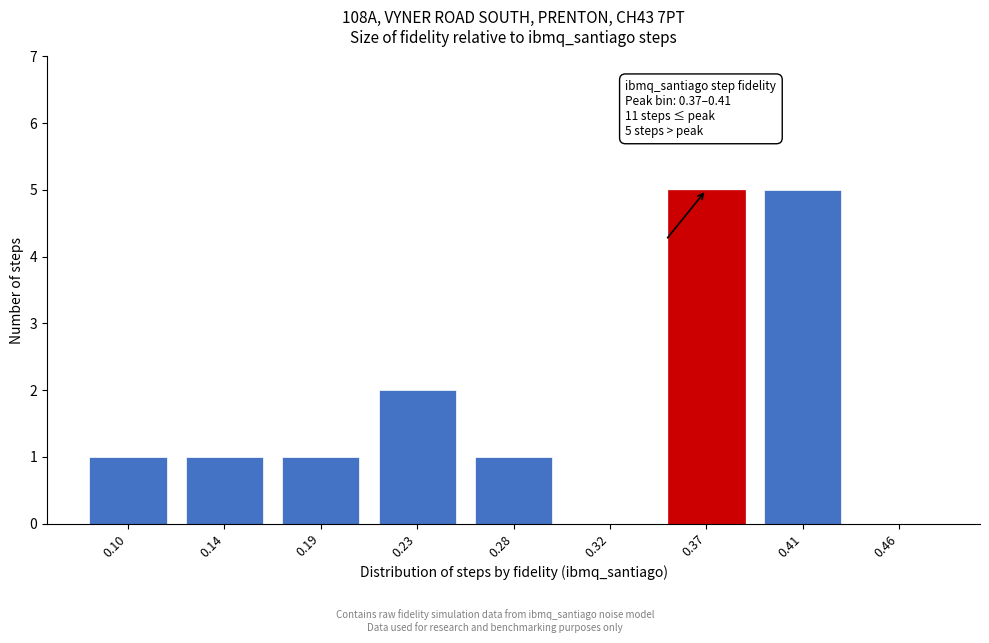

Reading right to left, extract all data points from this chart.

0.46=0	0.41=5	0.37=5	0.32=0	0.28=1	0.23=2	0.19=1	0.14=1	0.10=1